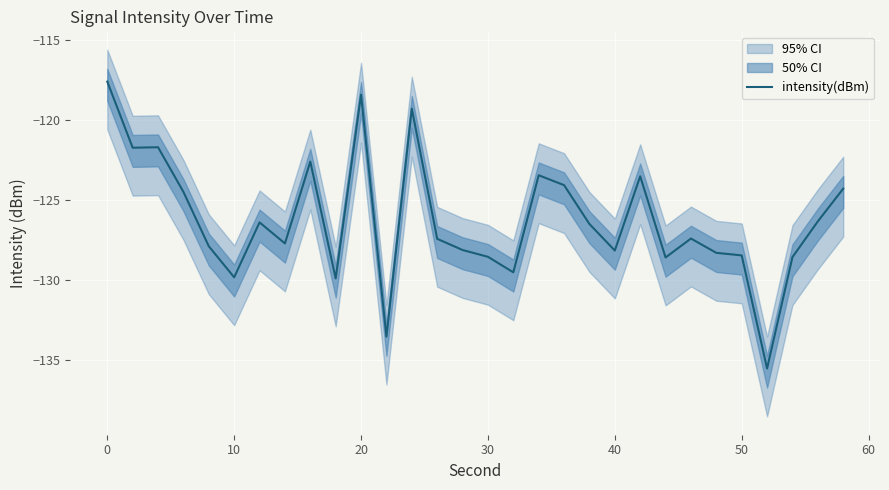

Reading left to right, extract all data points from this chart.

-117.6	-121.7	-121.7	-124.5	-127.9	-129.9	-126.4	-127.7	-122.6	-129.9	-118.4	-133.6	-119.3	-127.4	-128.1	-128.6	-129.5	-123.5	-124.1	-126.5	-128.2	-123.5	-128.6	-127.4	-128.3	-128.5	-135.6	-128.6	-126.3	-124.3